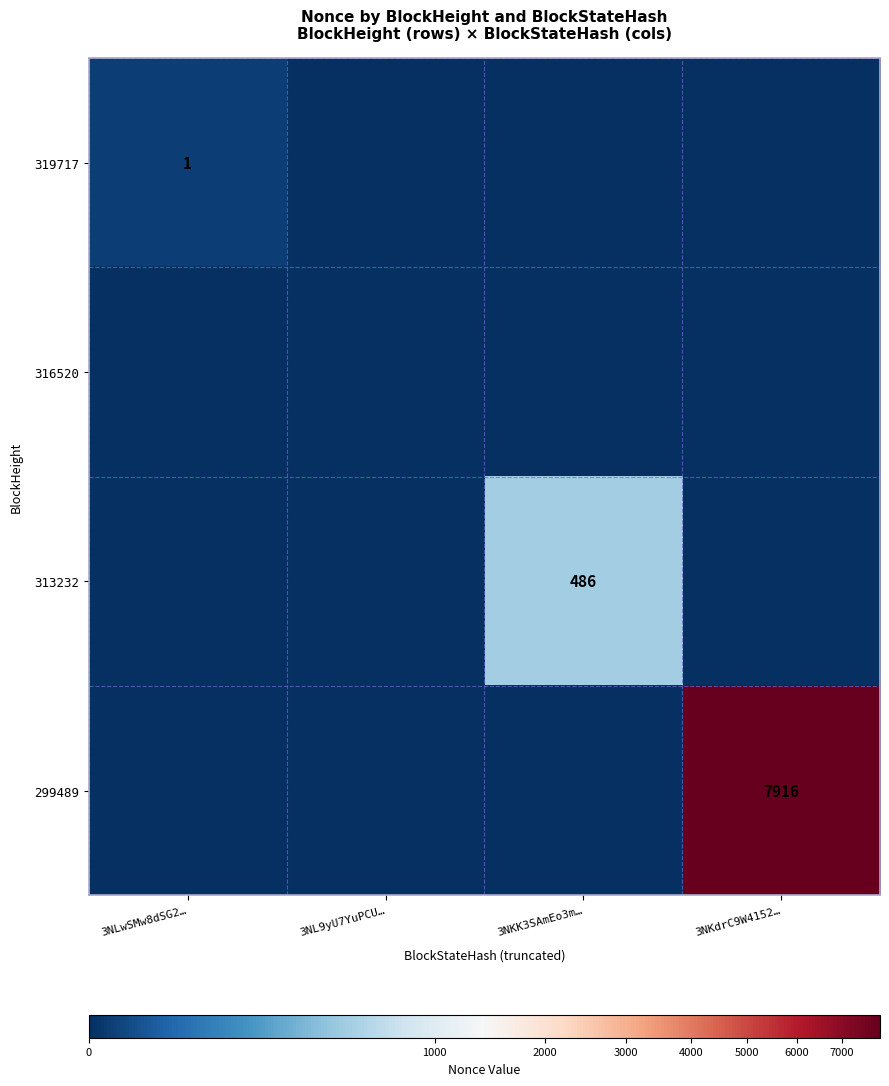

At which category is the sum across all series the highest?

3NKdrC9W4152…